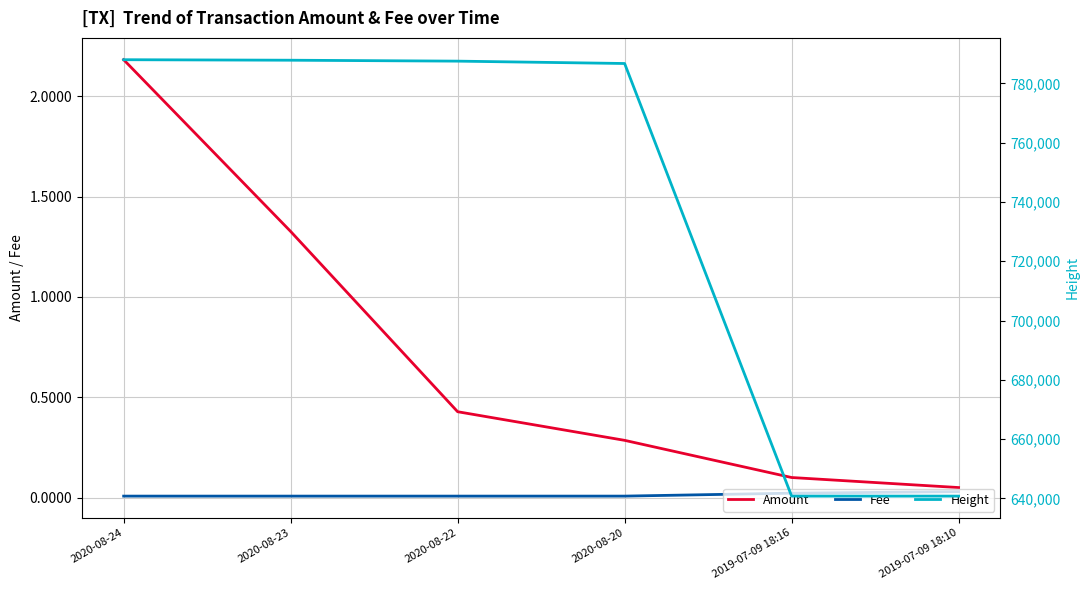

What is the label of the 6th point from the left?

2019-07-09 18:10